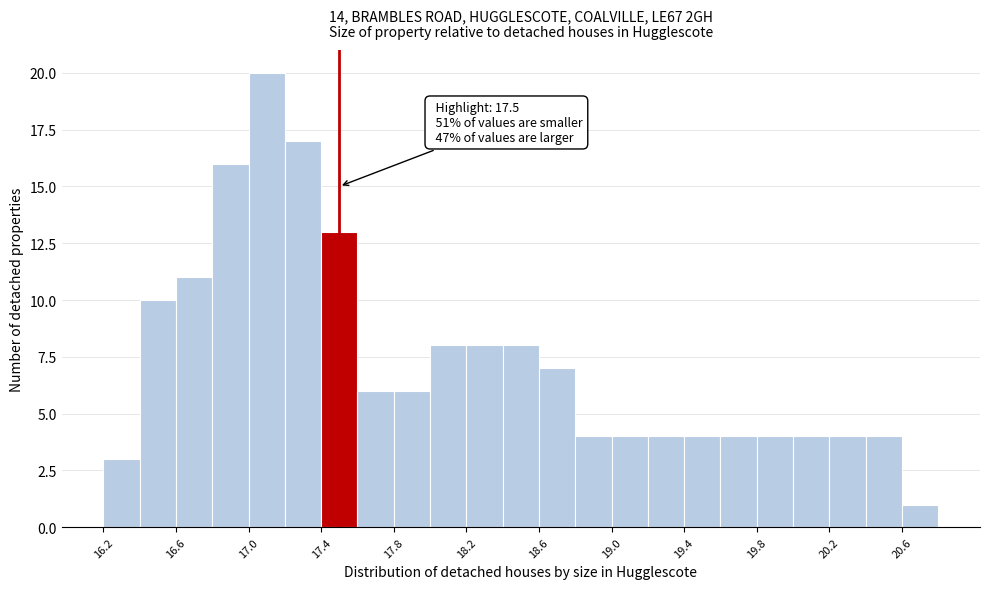

Which range on the x-axis has the tallest bar?

17.0 to 17.2